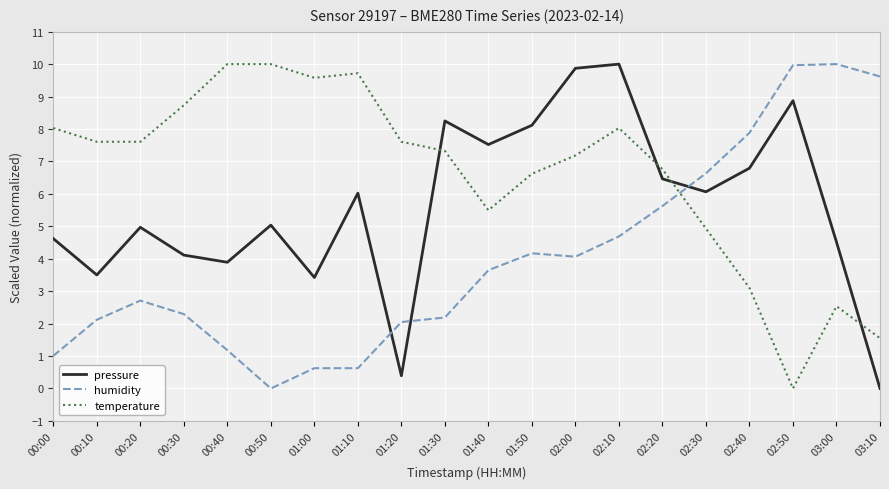

Where is the first local minimum for humidity?

00:50